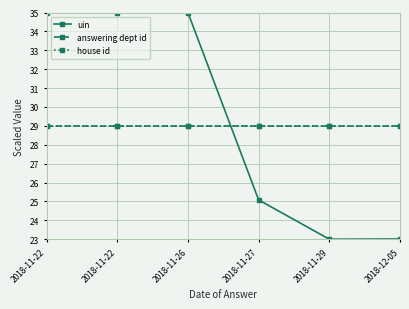

Between 2018-11-22 and 2018-11-29, which is larger?

2018-11-22